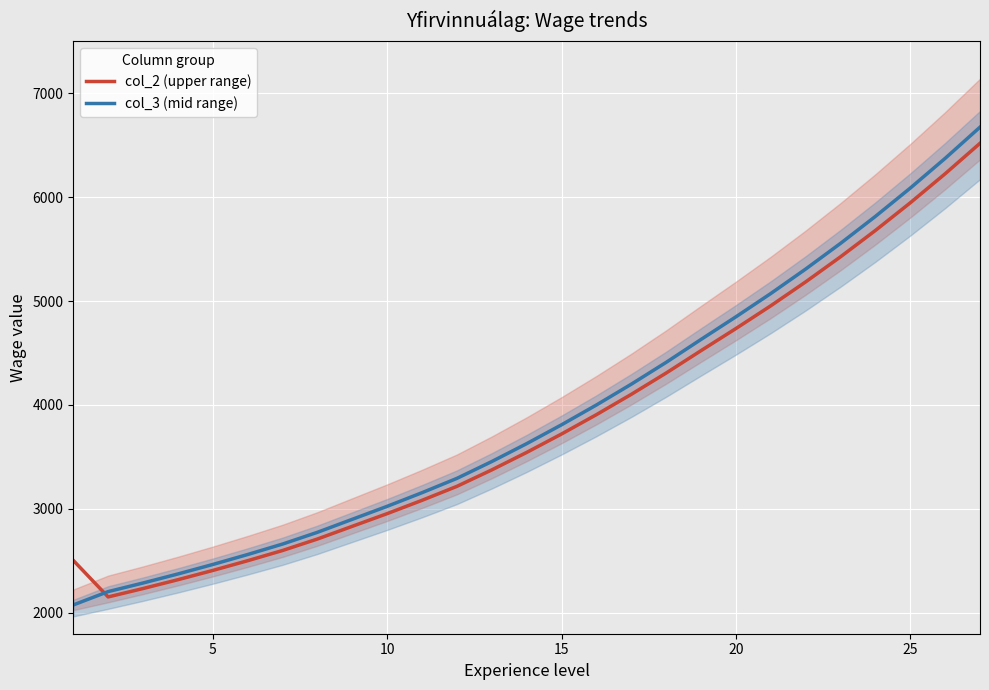

What is the minimum value for col_3 (mid range)?

2076.8